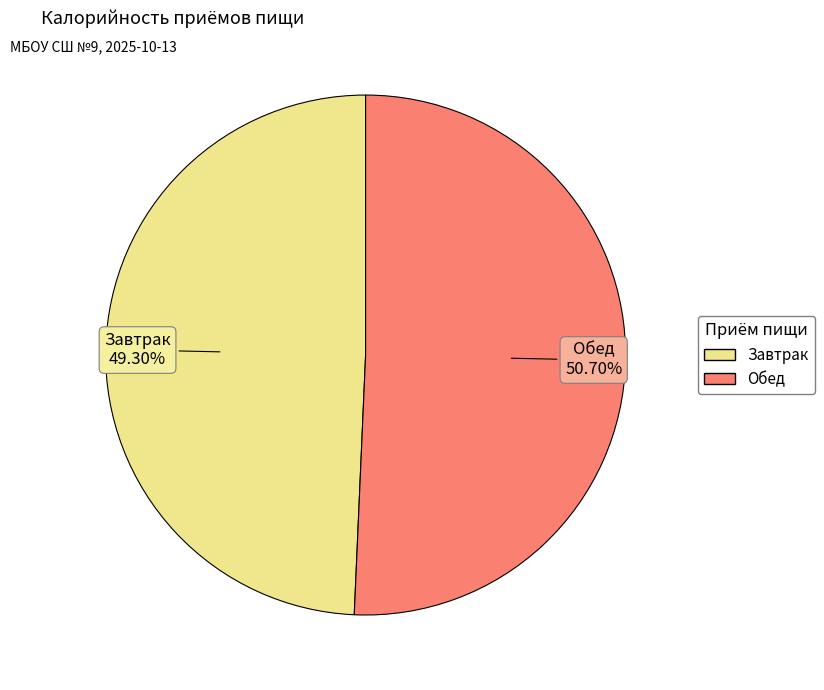

Which category has the biggest portion of the pie?

Обед